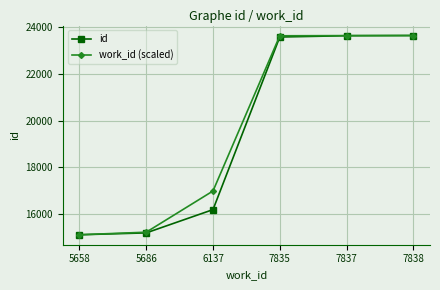

What is the difference between the highest and lowest values at 6137?

797.2